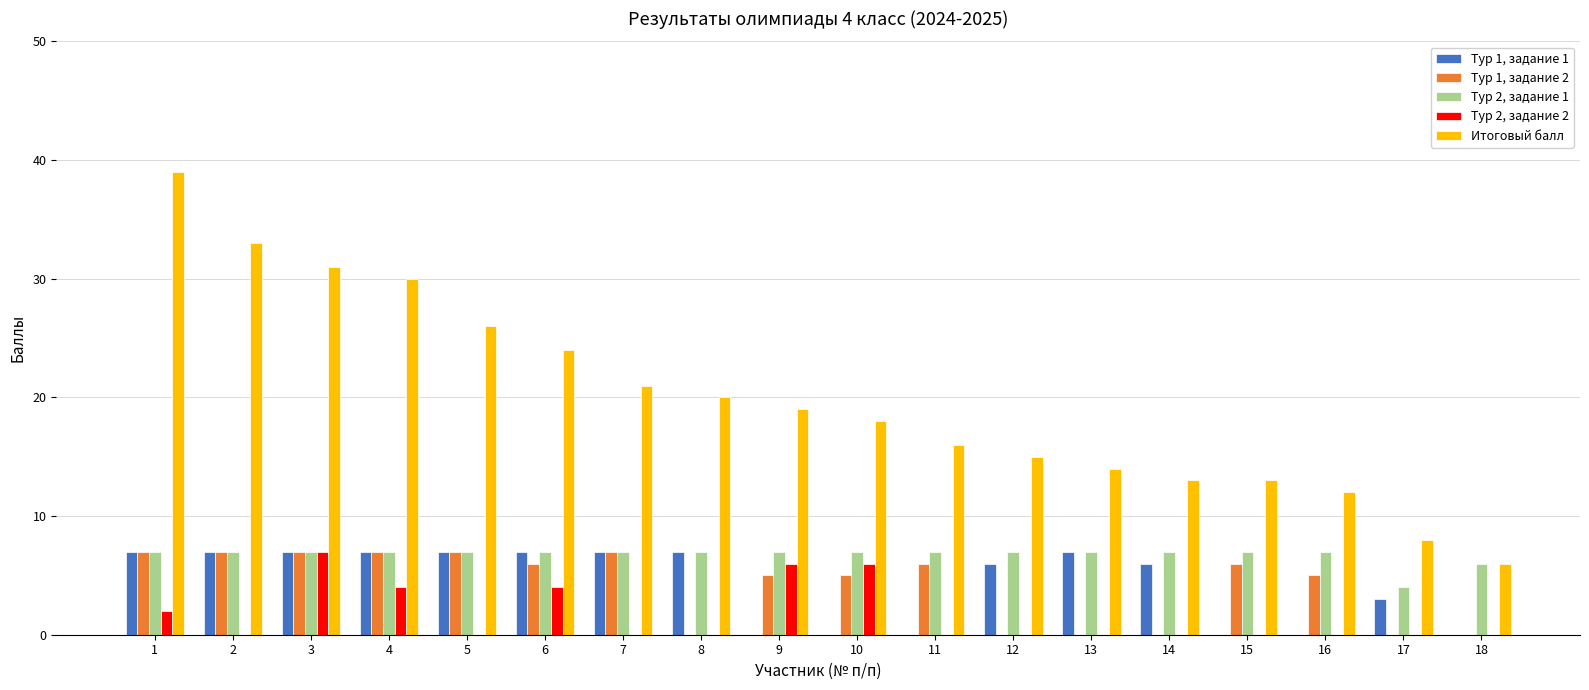

What is the total value across all series at 7?

42